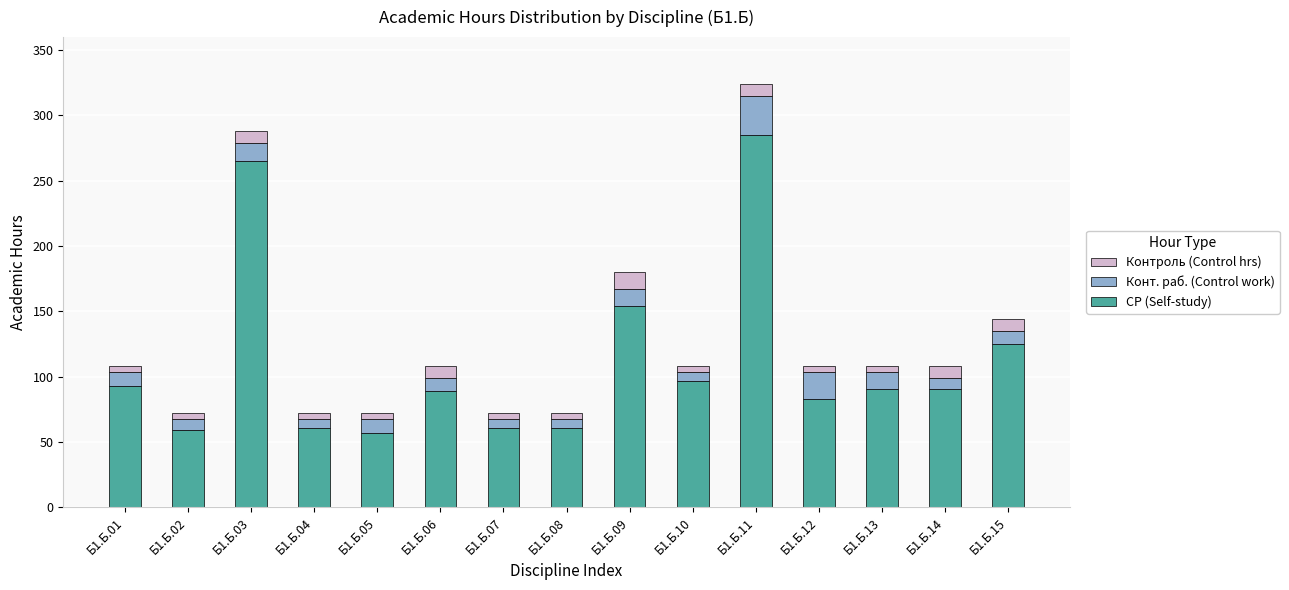

What is the average value of the СР (Self-study) series?

111